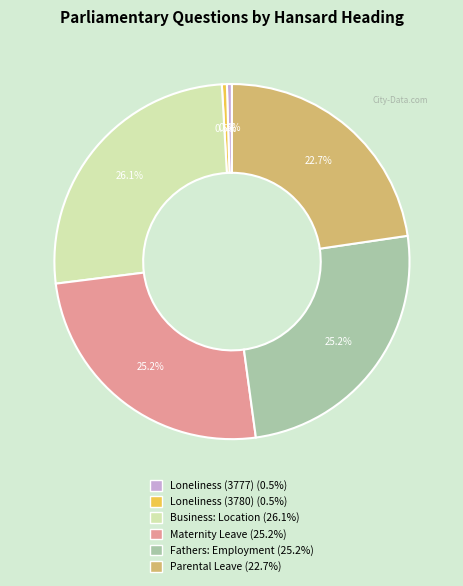

Does any single category account for the majority?

No